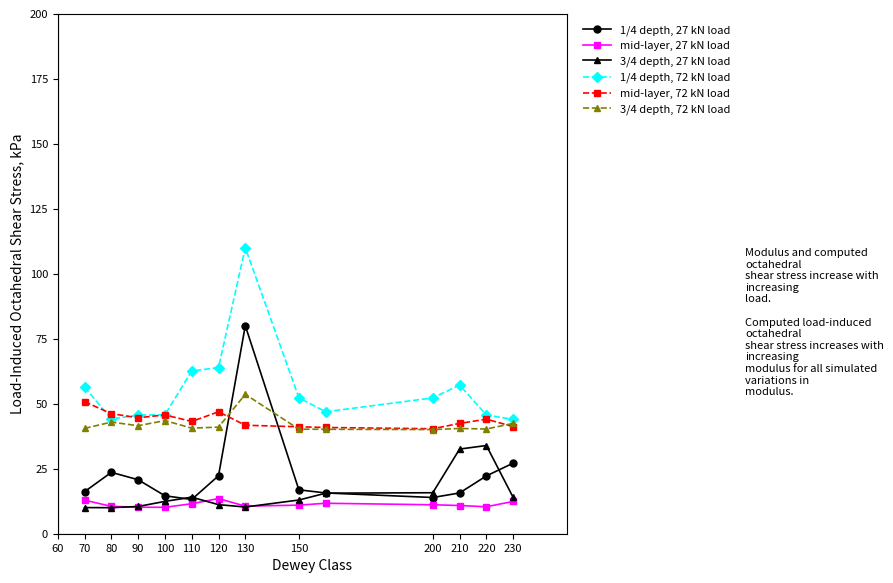

True or false: 1/4 depth, 72 kN load has more than 1 points higher than both neighbors.

True